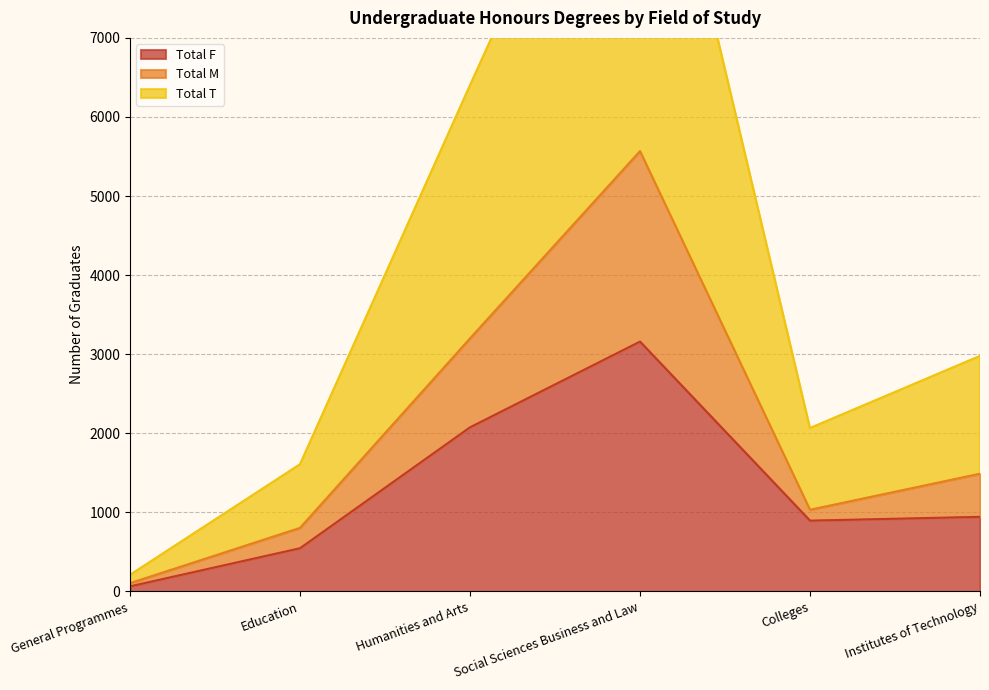

What is the difference between the highest and lowest values at Education?

1061